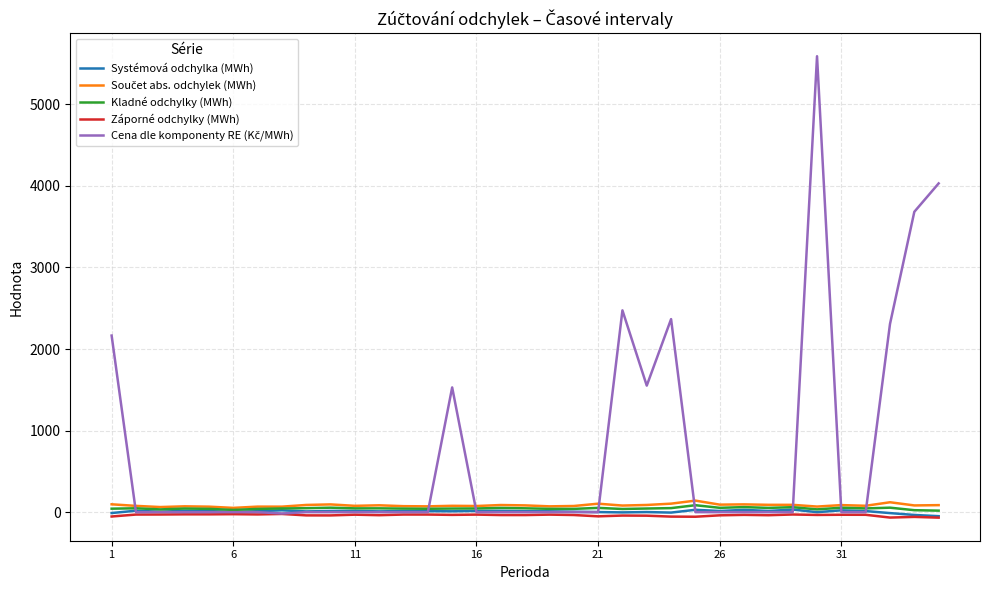

Does the chart have visible grid lines?

Yes